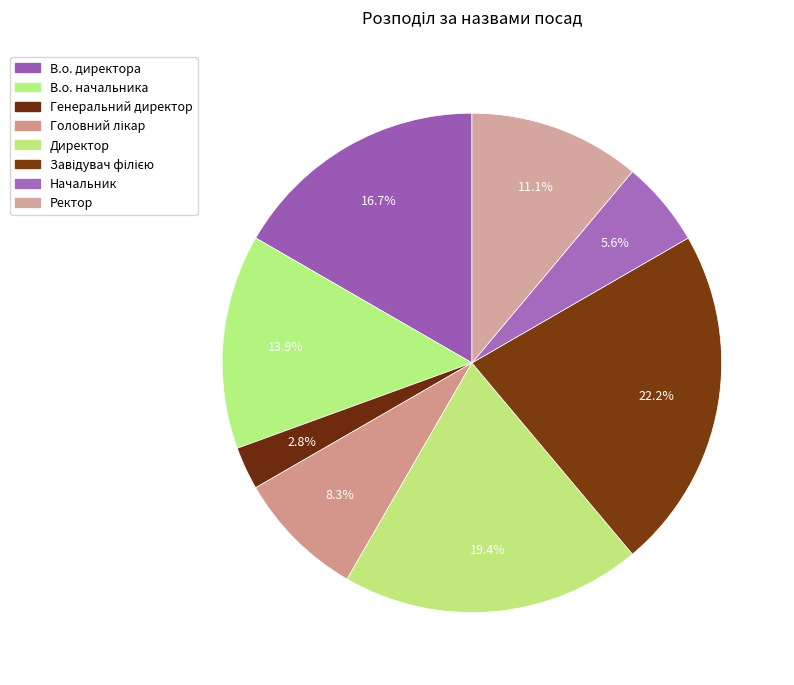

Is it true that Директор is 13% of the pie?

False